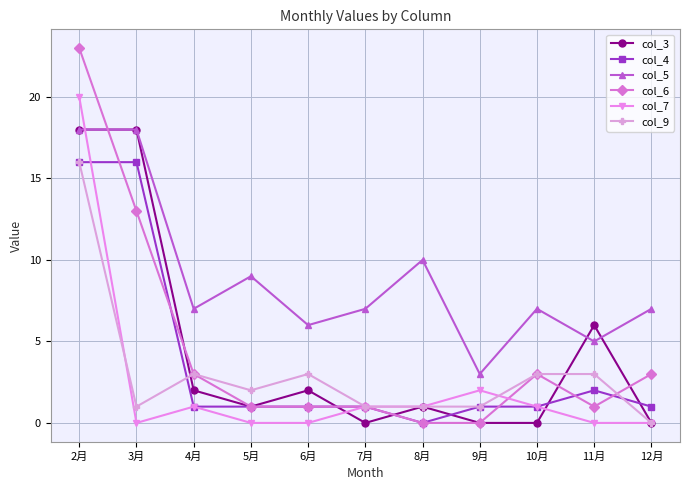

What is the label of the 5th point from the right?

8月